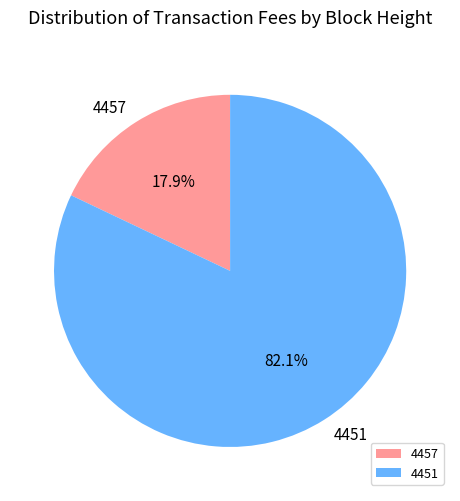

Rank the categories by value from lowest to highest.

4457, 4451